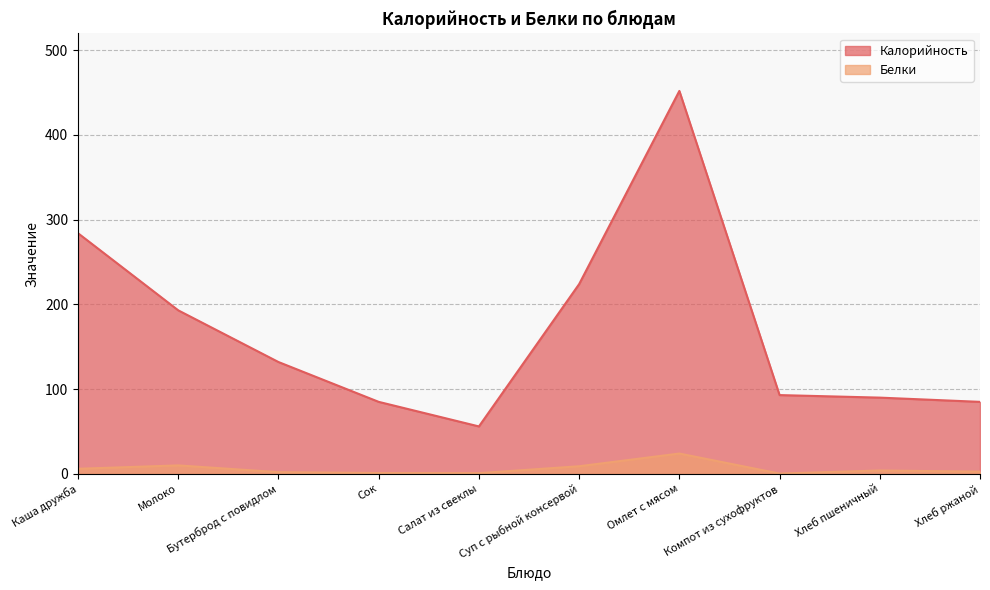

At how many categories does at least one series exceed 93?

5